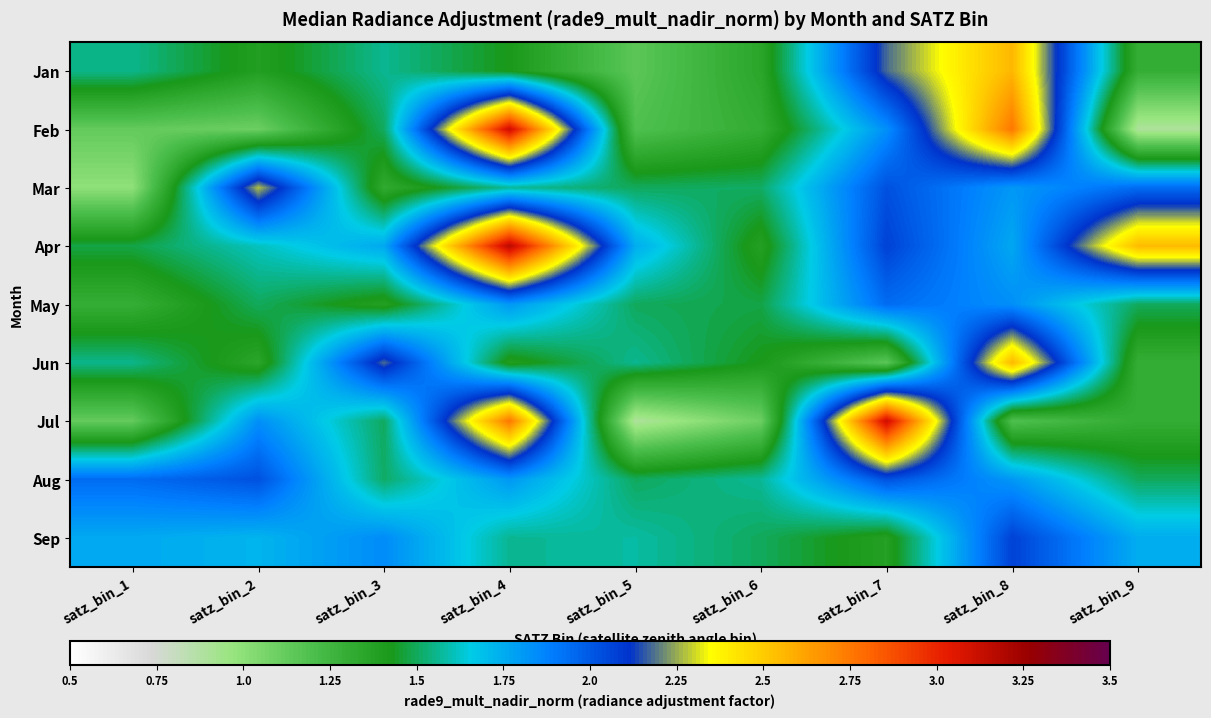

Reading right to left, what are all the values shown in this chart?

Jan: satz_bin_9=1.3	satz_bin_8=2.6	satz_bin_7=2.2	satz_bin_6=1.3	satz_bin_5=1.1	satz_bin_4=1.4	satz_bin_3=1.6	satz_bin_2=1.4	satz_bin_1=1.6
Feb: satz_bin_9=0.9	satz_bin_8=2.8	satz_bin_7=1.8	satz_bin_6=1.3	satz_bin_5=1.2	satz_bin_4=3.1	satz_bin_3=1.5	satz_bin_2=1.1	satz_bin_1=1.1
Mar: satz_bin_9=1.9	satz_bin_8=1.8	satz_bin_7=2.0	satz_bin_6=1.5	satz_bin_5=1.5	satz_bin_4=1.6	satz_bin_3=1.3	satz_bin_2=2.3	satz_bin_1=1.0
Apr: satz_bin_9=2.5	satz_bin_8=1.8	satz_bin_7=2.1	satz_bin_6=1.4	satz_bin_5=1.7	satz_bin_4=3.2	satz_bin_3=1.8	satz_bin_2=1.6	satz_bin_1=1.5
May: satz_bin_9=1.5	satz_bin_8=1.8	satz_bin_7=1.9	satz_bin_6=1.5	satz_bin_5=1.5	satz_bin_4=1.8	satz_bin_3=1.4	satz_bin_2=1.5	satz_bin_1=1.3
Jun: satz_bin_9=1.3	satz_bin_8=2.6	satz_bin_7=1.1	satz_bin_6=1.4	satz_bin_5=1.6	satz_bin_4=1.4	satz_bin_3=2.2	satz_bin_2=1.3	satz_bin_1=1.6
Jul: satz_bin_9=1.3	satz_bin_8=1.2	satz_bin_7=3.1	satz_bin_6=1.1	satz_bin_5=0.9	satz_bin_4=2.8	satz_bin_3=1.5	satz_bin_2=1.8	satz_bin_1=1.1
Aug: satz_bin_9=1.5	satz_bin_8=1.8	satz_bin_7=2.0	satz_bin_6=1.6	satz_bin_5=1.5	satz_bin_4=1.8	satz_bin_3=1.5	satz_bin_2=2.0	satz_bin_1=1.9
Sep: satz_bin_9=1.7	satz_bin_8=2.1	satz_bin_7=1.4	satz_bin_6=1.5	satz_bin_5=1.6	satz_bin_4=1.6	satz_bin_3=1.8	satz_bin_2=1.7	satz_bin_1=1.8